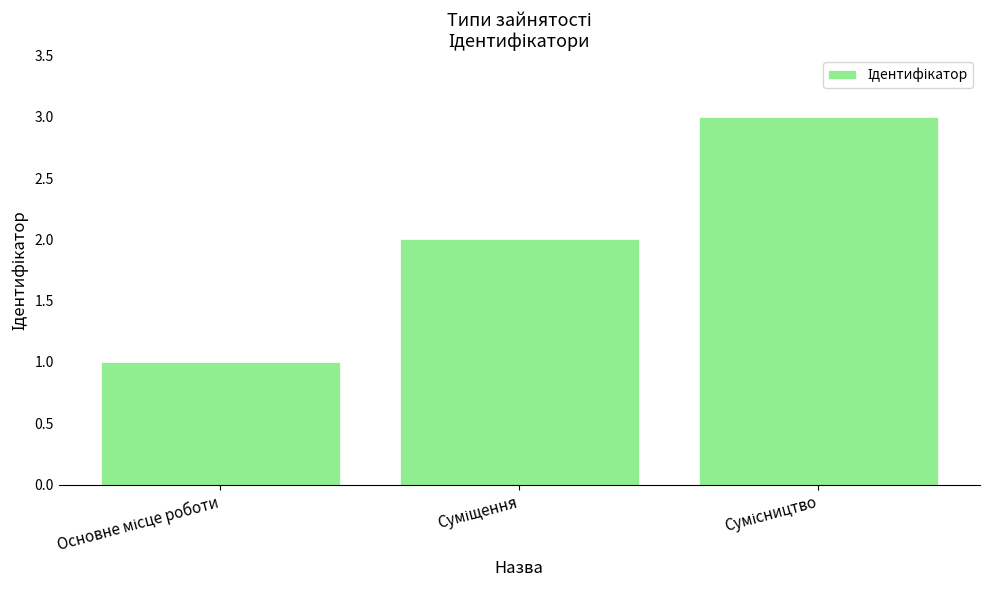

What is the sum of all values?

6